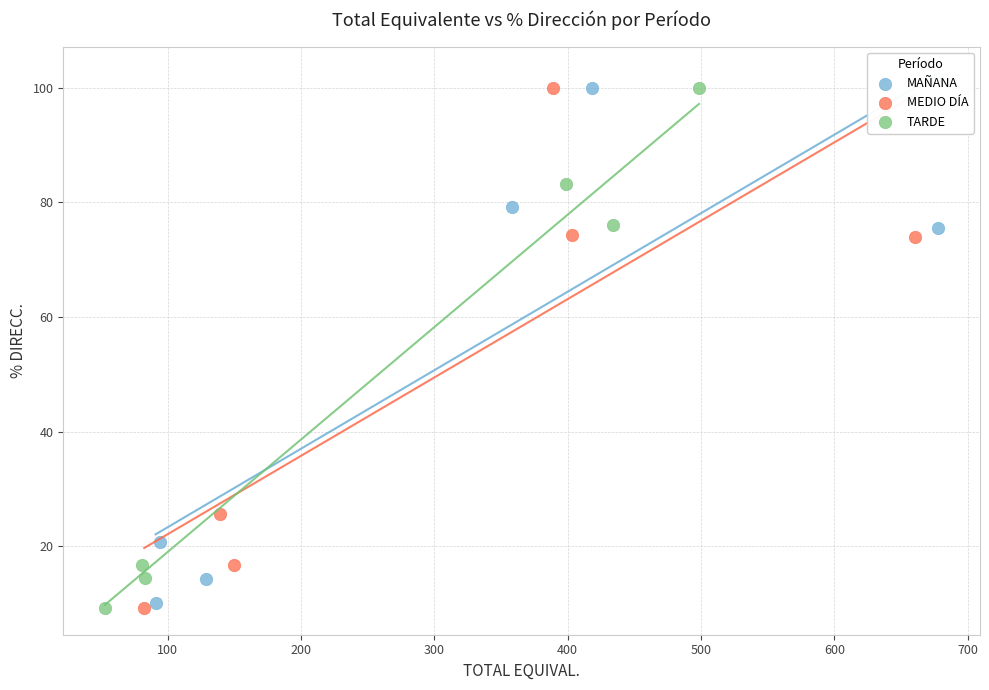

Which series has the widest spread of Y values?

MEDIO DÍA